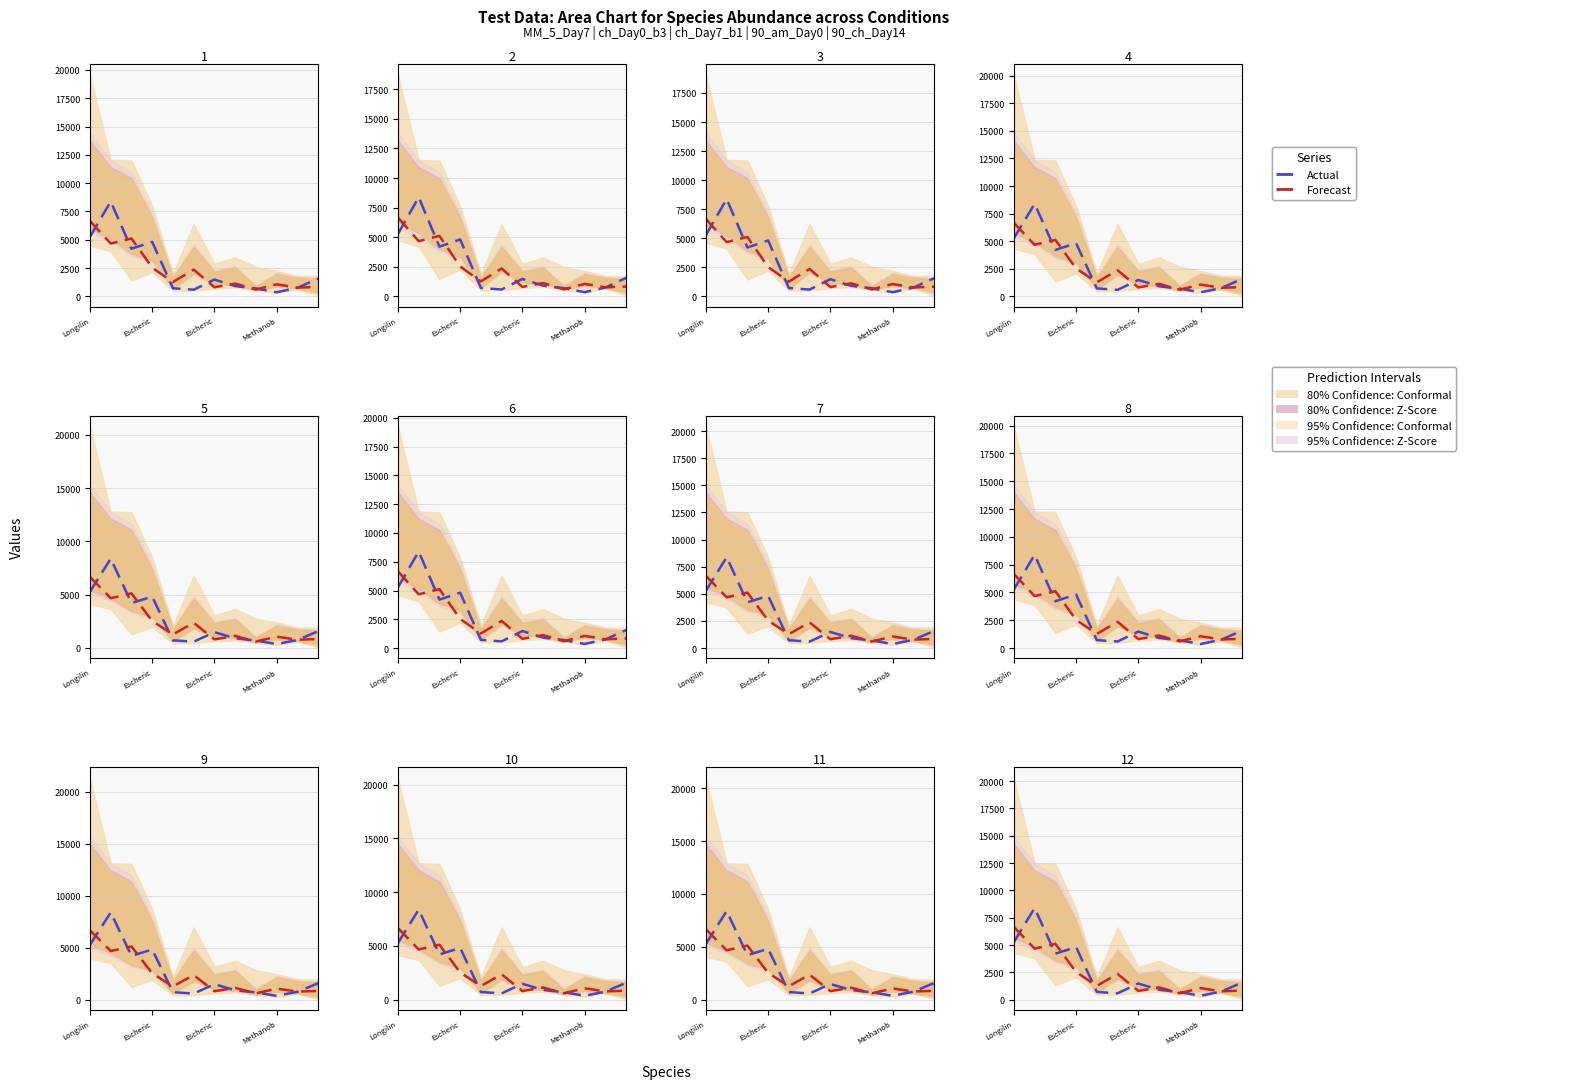

After their last crossing, which series has the higher values: Actual or Forecast?

Actual